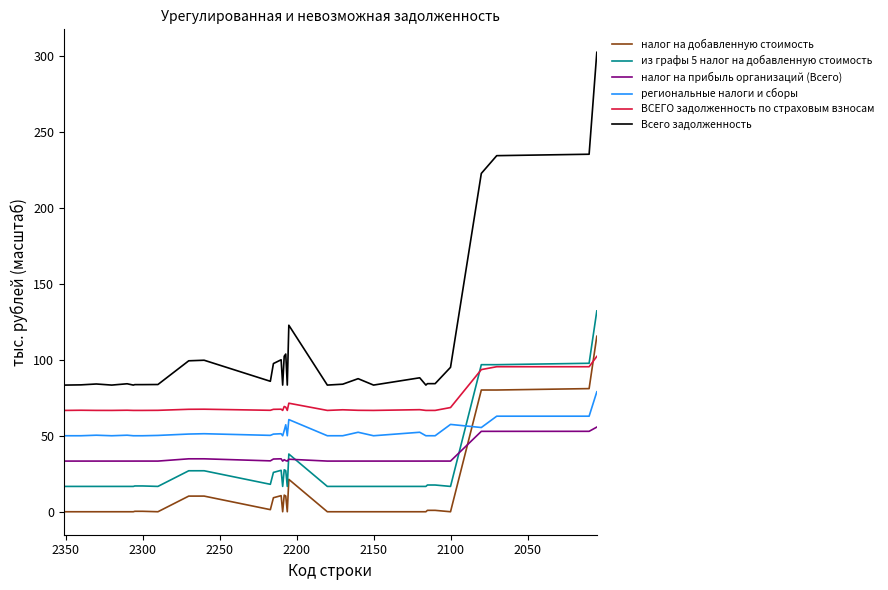

True or false: налог на прибыль организаций (Всего) and Всего задолженность cross at least once.

False